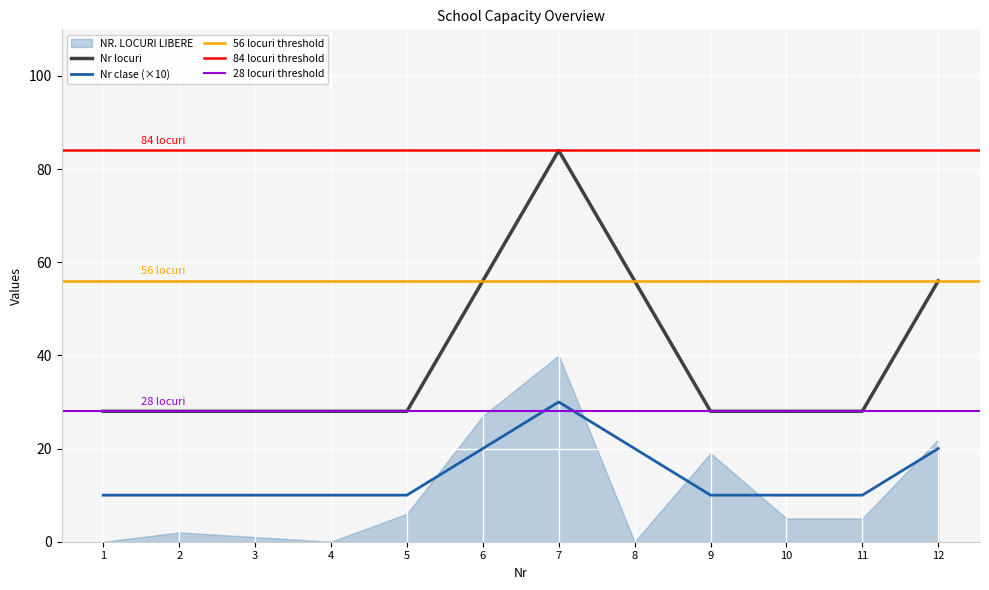

How many Nr clase values are between 10 and 20?

11